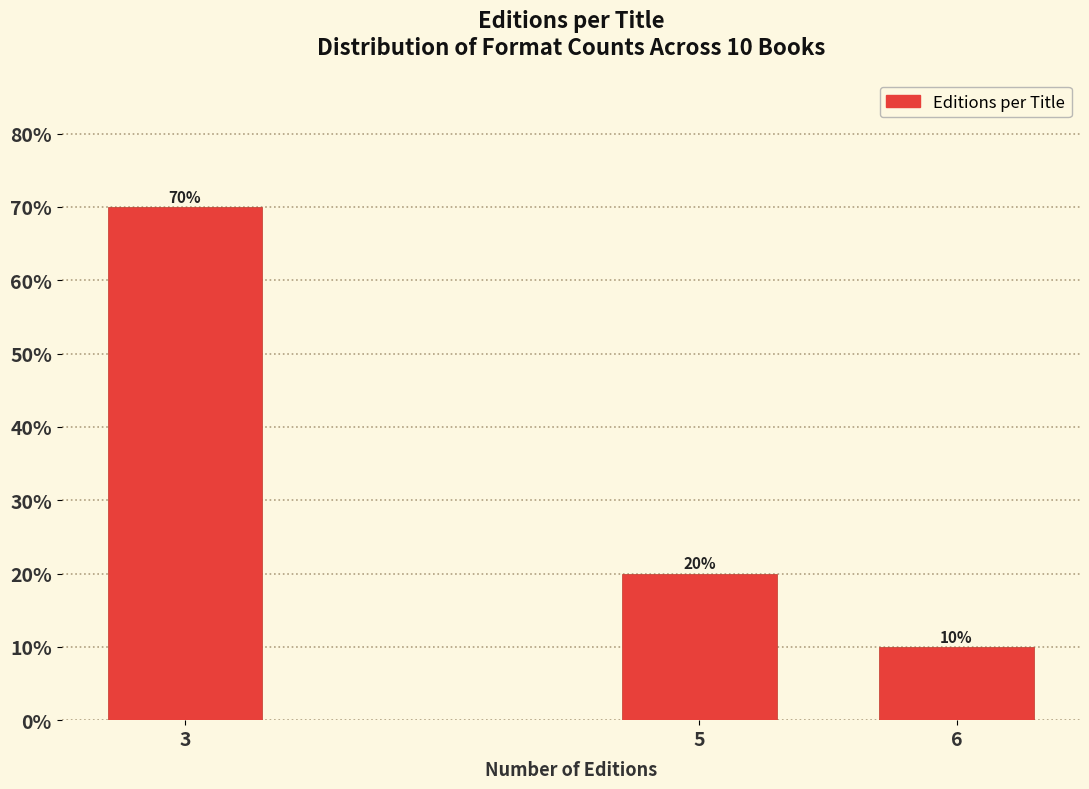

Reading left to right, what are all the values shown in this chart?

3=70	5=20	6=10